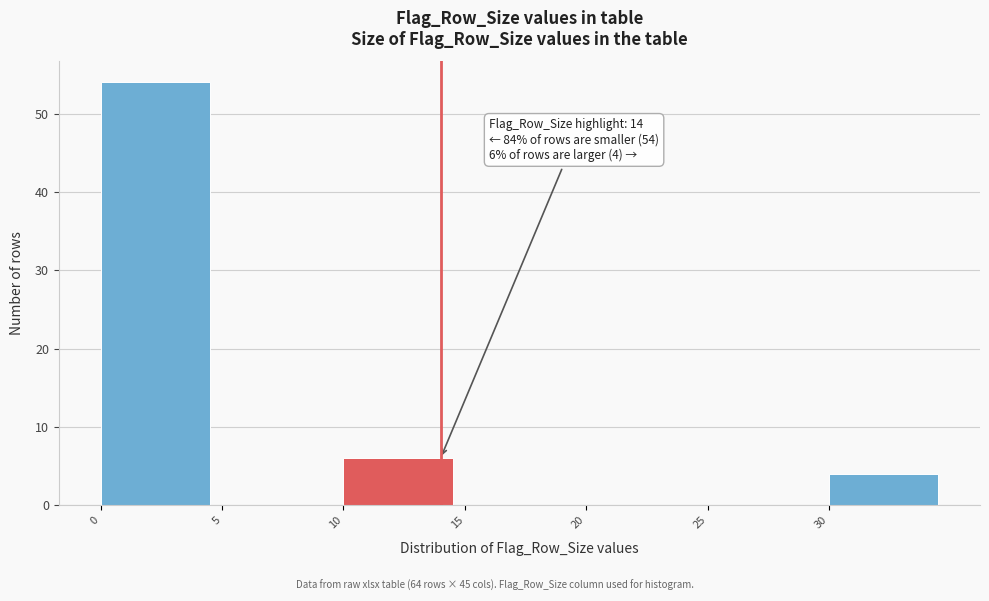

Over which range of the x-axis is the bar tallest?

0 to 5